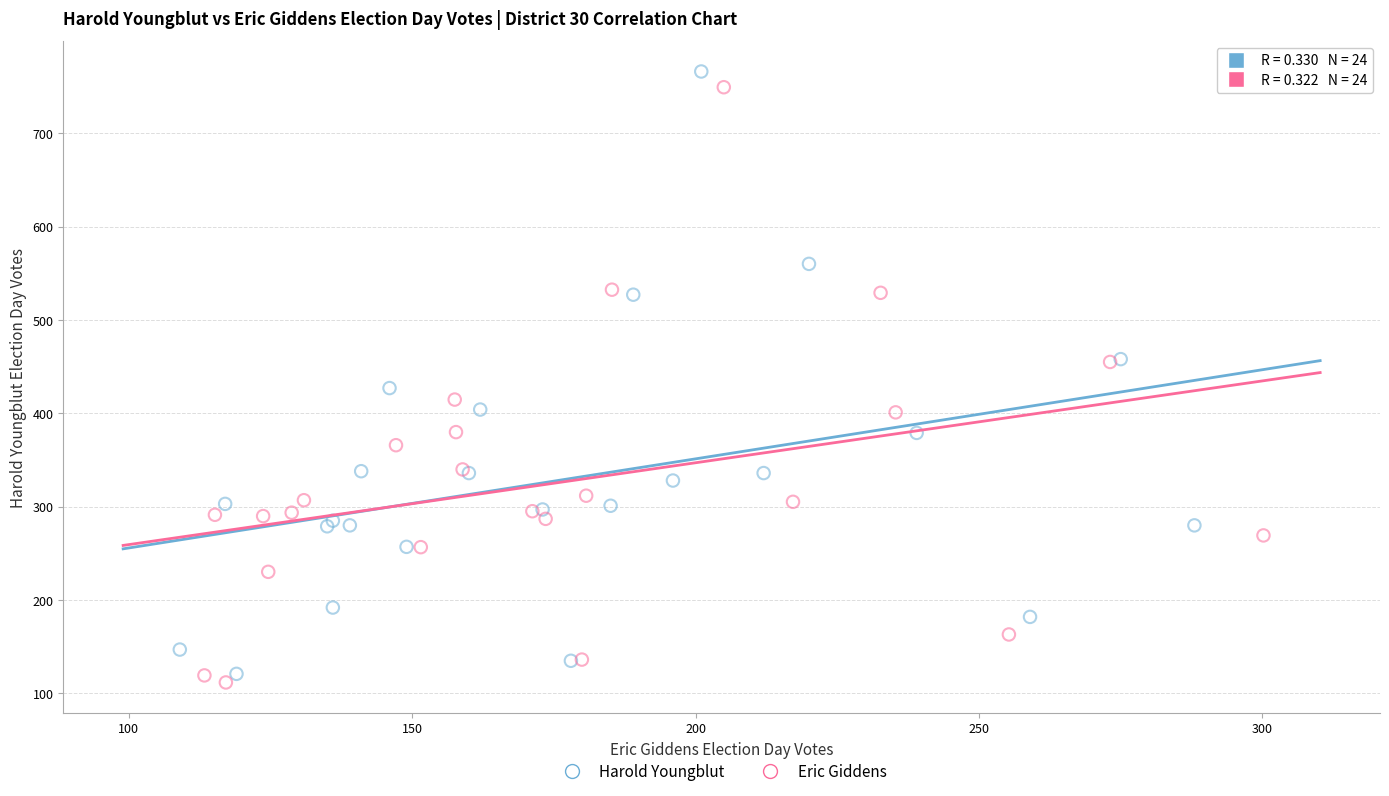

What are all the series names shown in the legend?

Harold Youngblut, Eric Giddens